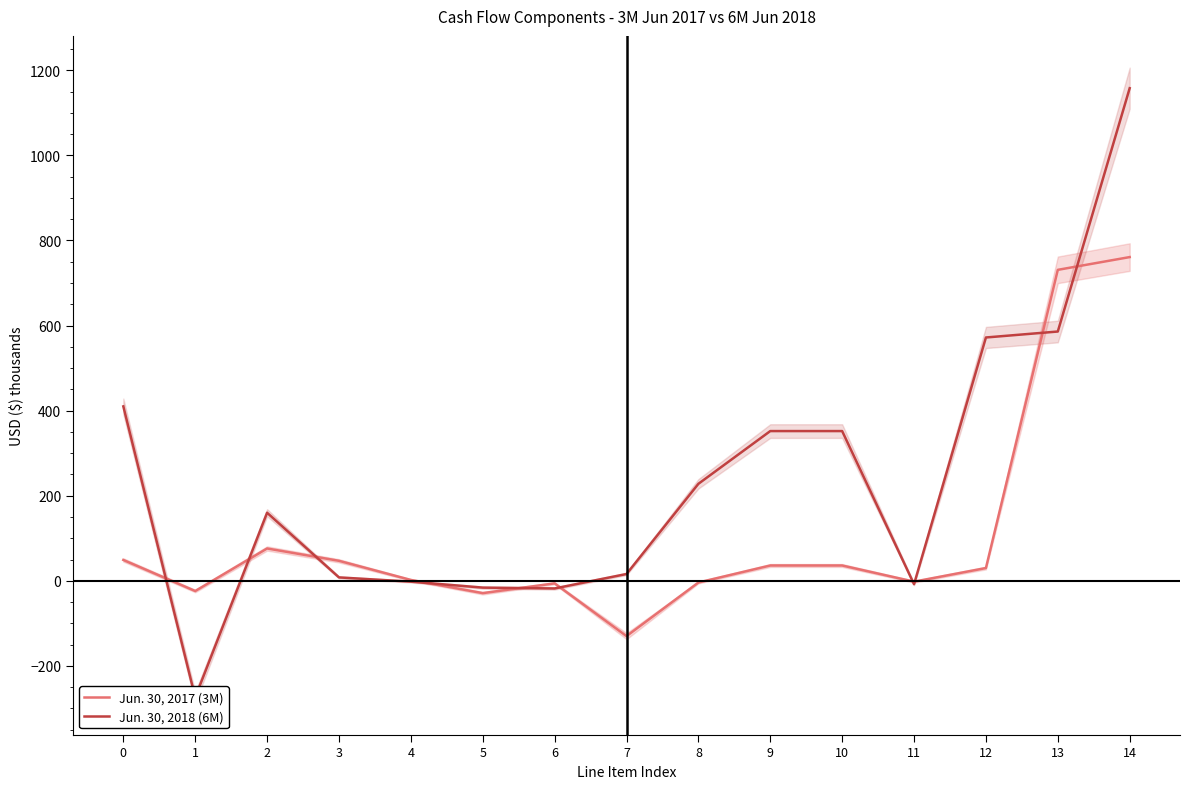

True or false: Jun. 30, 2017 (3M) and Jun. 30, 2018 (6M) cross at least once.

True